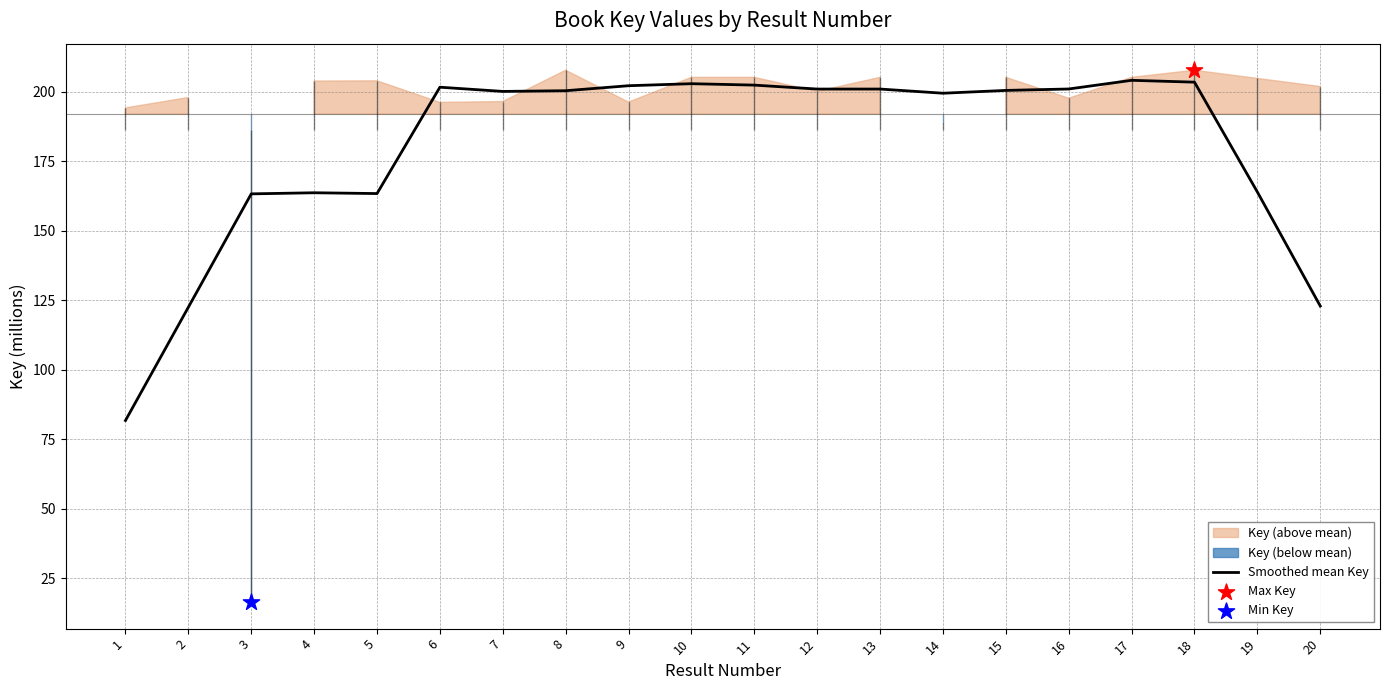

Approximately how many times larger is the value at 4 compared to 9?

0.8